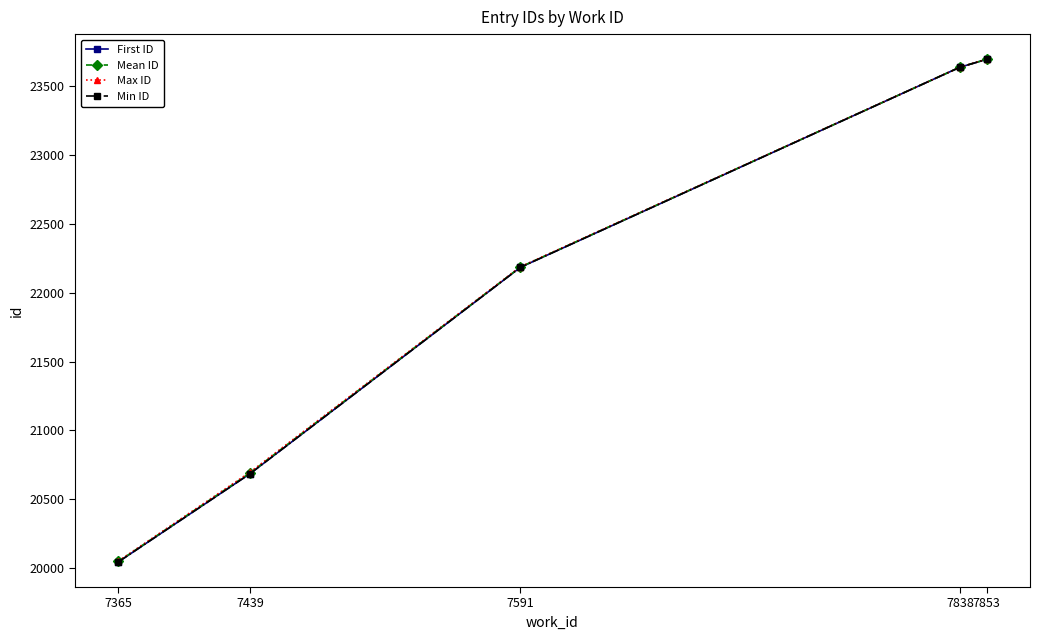

Is it true that First ID equals 34854.3 at 7838?

False